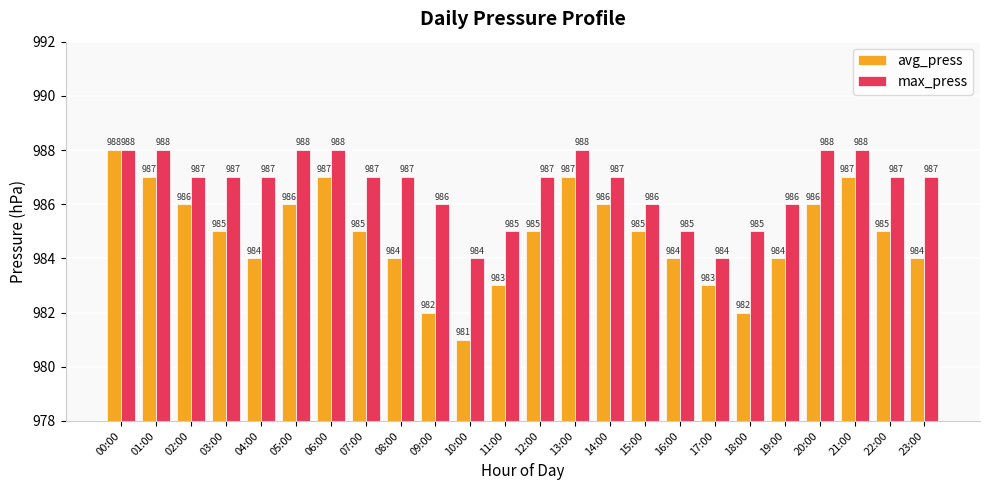

What are all the series names shown in the legend?

avg_press, max_press